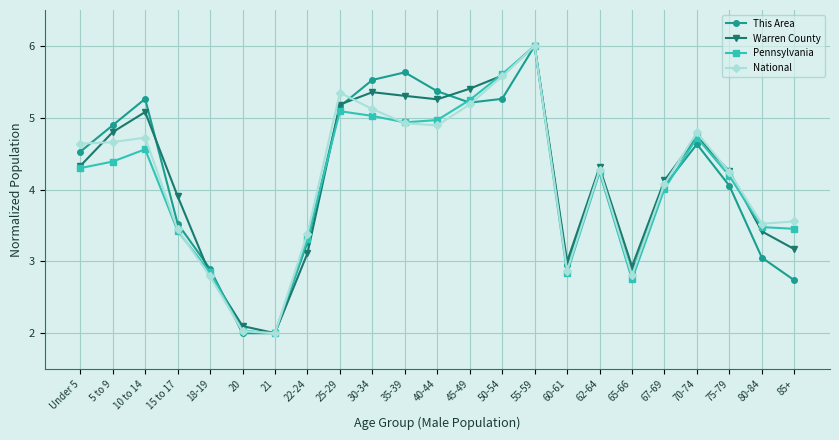

True or false: National and This Area cross at least once.

True